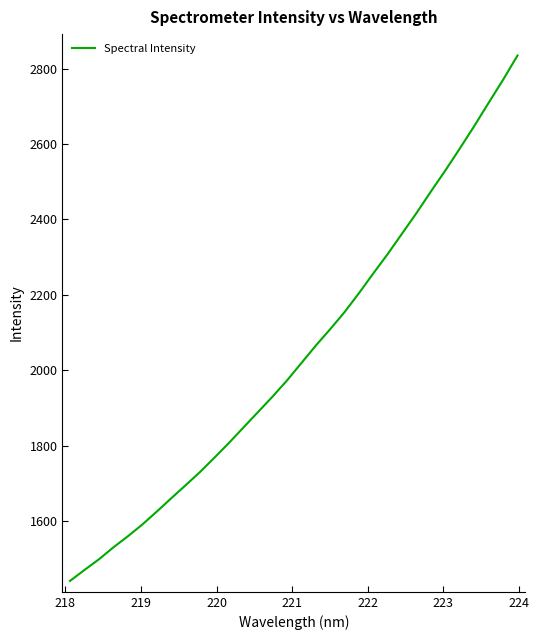

What is the average value?

2046.2